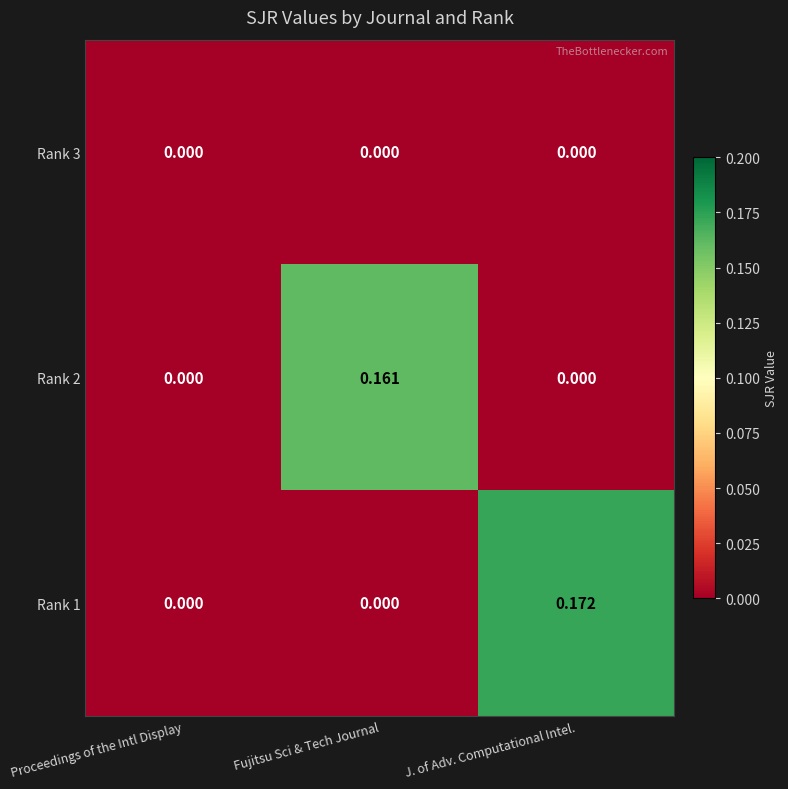

Which category has the highest value across all series?

J. of Adv. Computational Intel.